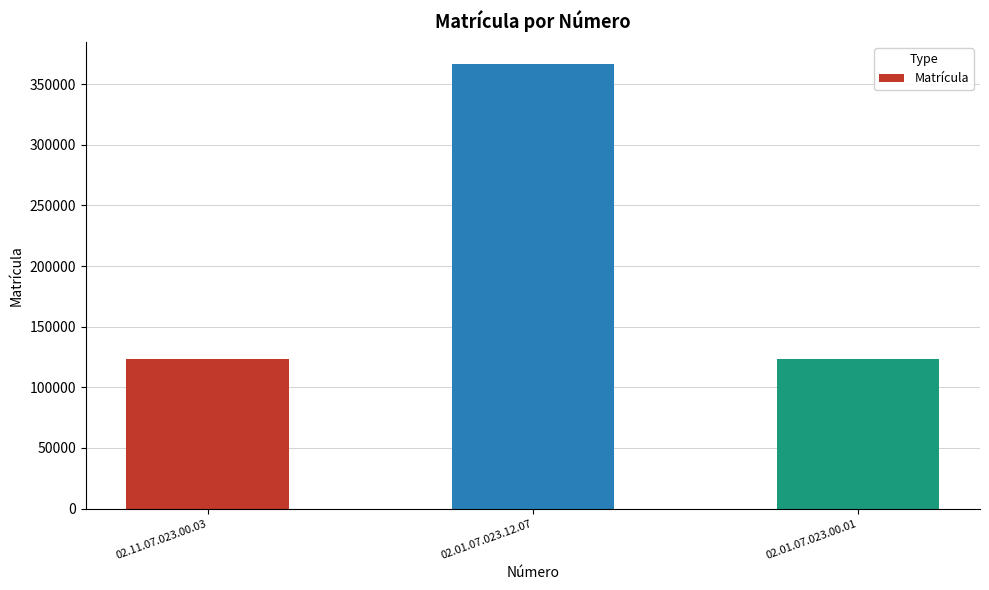

Where does the data first go above 123663?

02.01.07.023.12.07